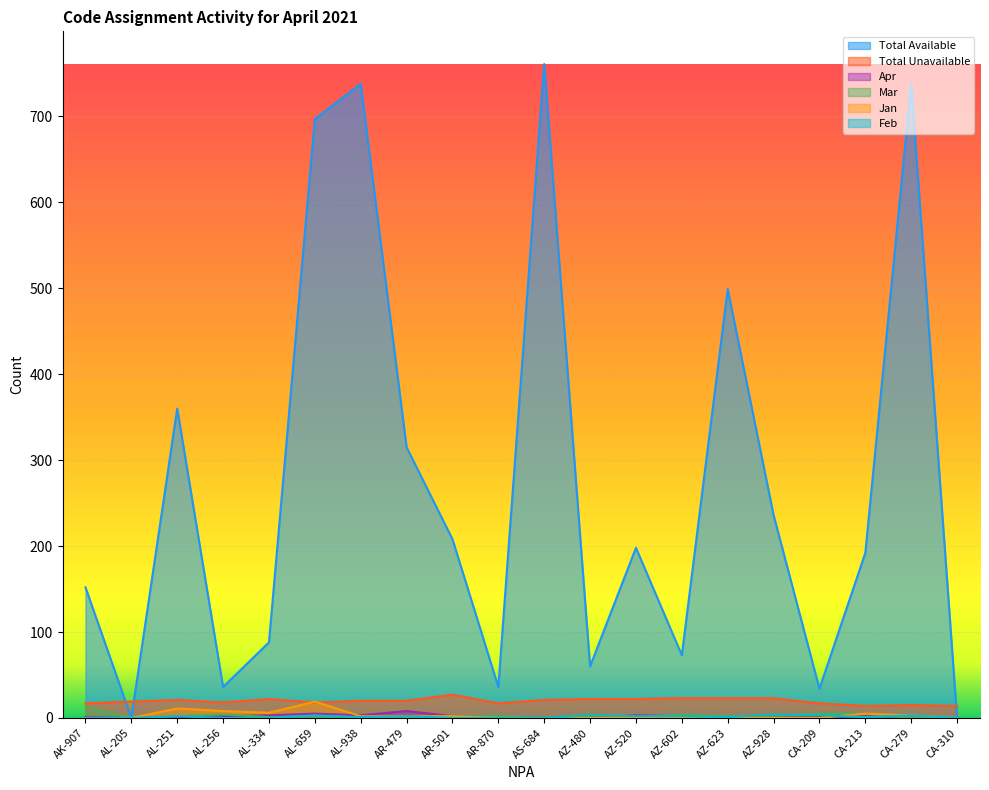

How many values in the Mar series are below 2?

8